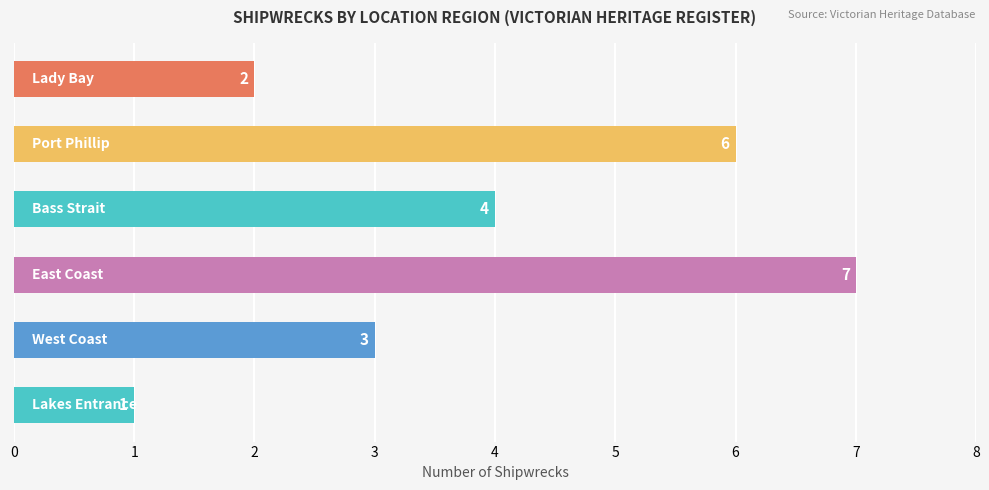

Reading bottom to top, what are all the values shown in this chart?

1	3	7	4	6	2